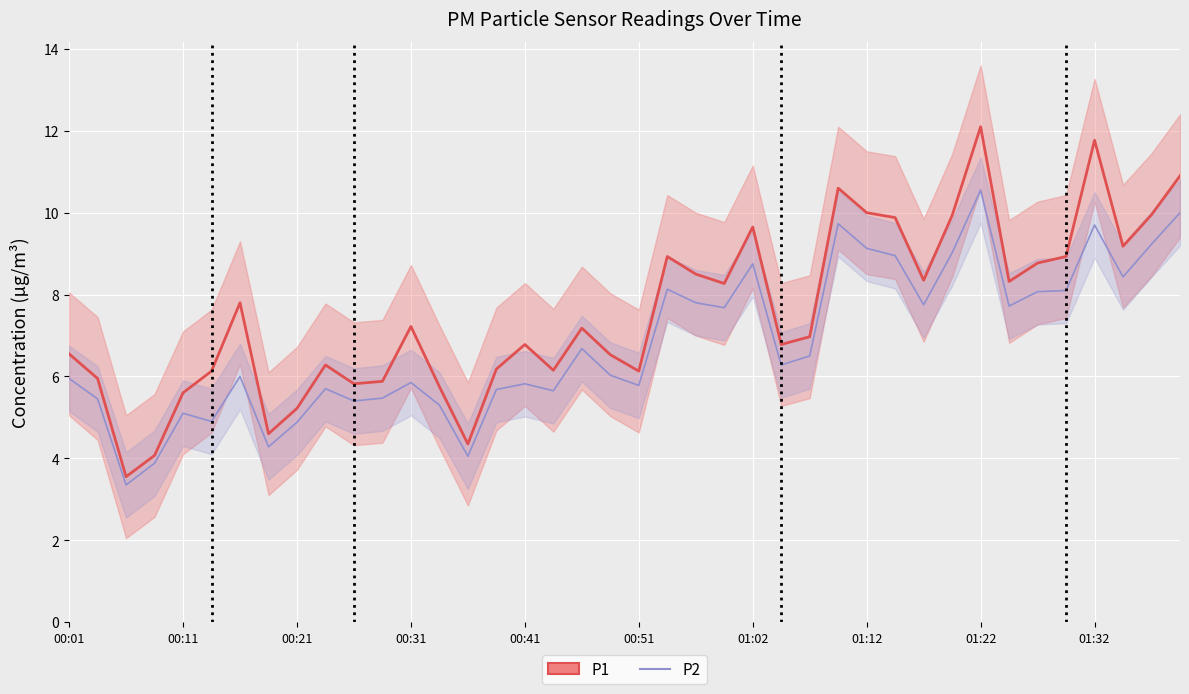

What is the greatest value displayed?

12.1